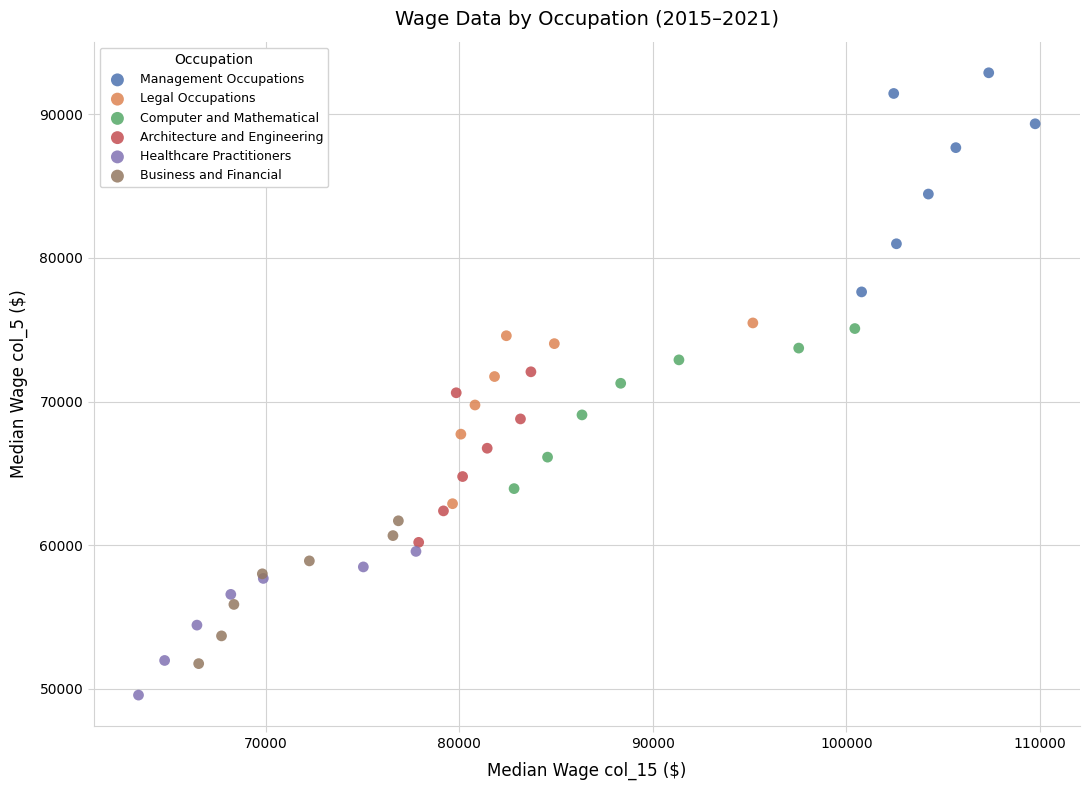

Which series has the widest spread of Y values?

Management Occupations